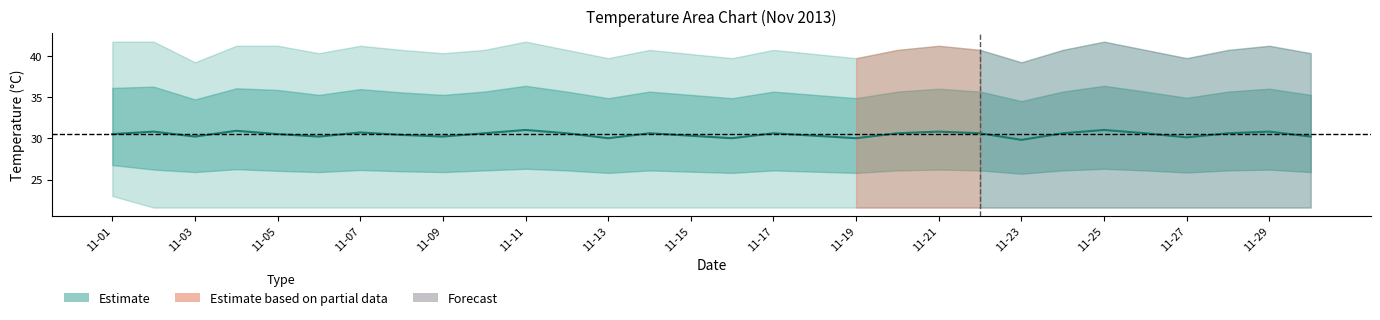

What is the difference between the maximum and minimum values?

1.2